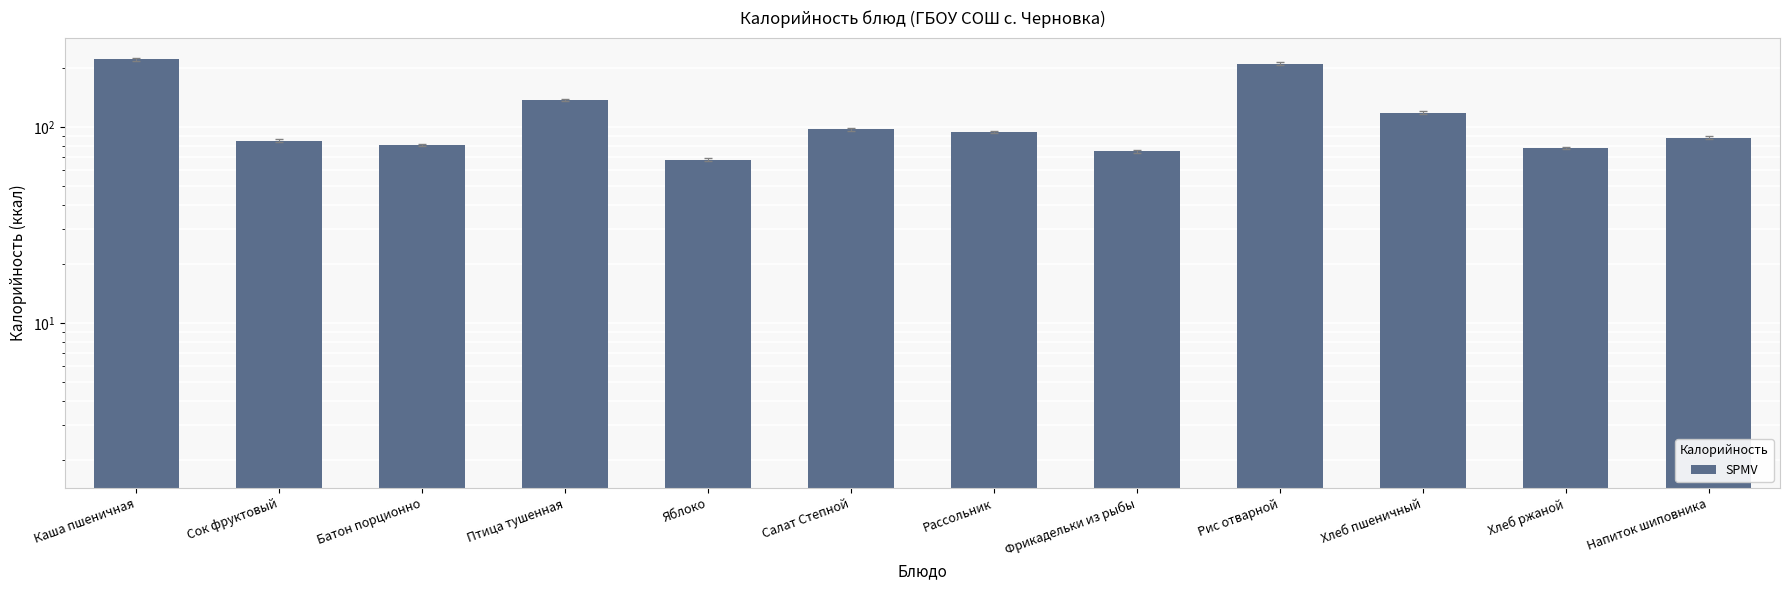

List the labels in order of value, smallest first.

Яблоко, Фрикадельки из рыбы, Хлеб ржаной, Батон порционно, Сок фруктовый, Напиток шиповника, Рассольник, Салат Степной, Хлеб пшеничный, Птица тушенная, Рис отварной, Каша пшеничная